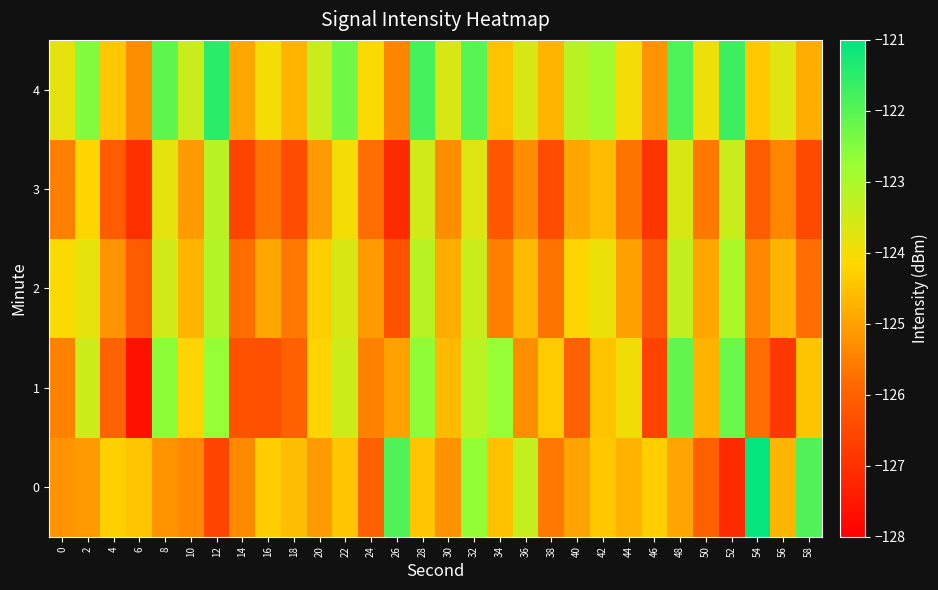

Reading left to right, what are all the values shown in this chart?

0: 0=-125.2	2=-125.1	4=-124.3	6=-124.4	8=-125.2	10=-125.4	12=-126.6	14=-125.4	16=-124.3	18=-124.6	20=-125.1	22=-124.4	24=-126.0	26=-121.9	28=-124.4	30=-125.2	32=-122.7	34=-124.5	36=-123.3	38=-125.6	40=-125.0	42=-124.4	44=-124.7	46=-124.3	48=-124.9	50=-126.0	52=-127.1	54=-121.1	56=-124.7	58=-121.9
1: 0=-125.5	2=-123.5	4=-126.0	6=-127.6	8=-122.6	10=-124.2	12=-122.7	14=-126.3	16=-126.4	18=-126.0	20=-124.2	22=-123.5	24=-125.5	26=-125.0	28=-122.6	30=-124.6	32=-123.2	34=-122.7	36=-125.3	38=-124.4	40=-126.0	42=-124.5	44=-124.0	46=-126.6	48=-122.1	50=-124.7	52=-122.2	54=-125.8	56=-126.9	58=-124.5
2: 0=-124.1	2=-123.8	4=-125.2	6=-126.1	8=-123.5	10=-124.7	12=-123.1	14=-125.8	16=-124.9	18=-125.6	20=-124.3	22=-123.6	24=-125.1	26=-126.3	28=-123.2	30=-124.8	32=-123.4	34=-125.5	36=-124.6	38=-125.7	40=-124.2	42=-123.9	44=-125.0	46=-126.2	48=-123.3	50=-124.9	52=-123.0	54=-125.4	56=-124.7	58=-125.8
3: 0=-125.5	2=-124.2	4=-126.1	6=-127.0	8=-123.8	10=-125.1	12=-123.2	14=-126.6	16=-125.7	18=-126.4	20=-125.1	22=-124.0	24=-125.8	26=-127.1	28=-123.5	30=-125.3	32=-123.7	34=-126.2	36=-125.3	38=-126.4	40=-124.9	42=-124.6	44=-125.7	46=-126.9	48=-123.6	50=-125.6	52=-123.4	54=-126.1	56=-125.4	58=-126.5
4: 0=-123.8	2=-122.5	4=-124.4	6=-125.3	8=-122.1	10=-123.4	12=-121.5	14=-124.9	16=-124.0	18=-124.7	20=-123.4	22=-122.3	24=-124.1	26=-125.4	28=-121.8	30=-123.6	32=-122.0	34=-124.5	36=-123.6	38=-124.7	40=-123.2	42=-122.9	44=-124.0	46=-125.2	48=-121.9	50=-123.9	52=-121.7	54=-124.4	56=-123.7	58=-124.8